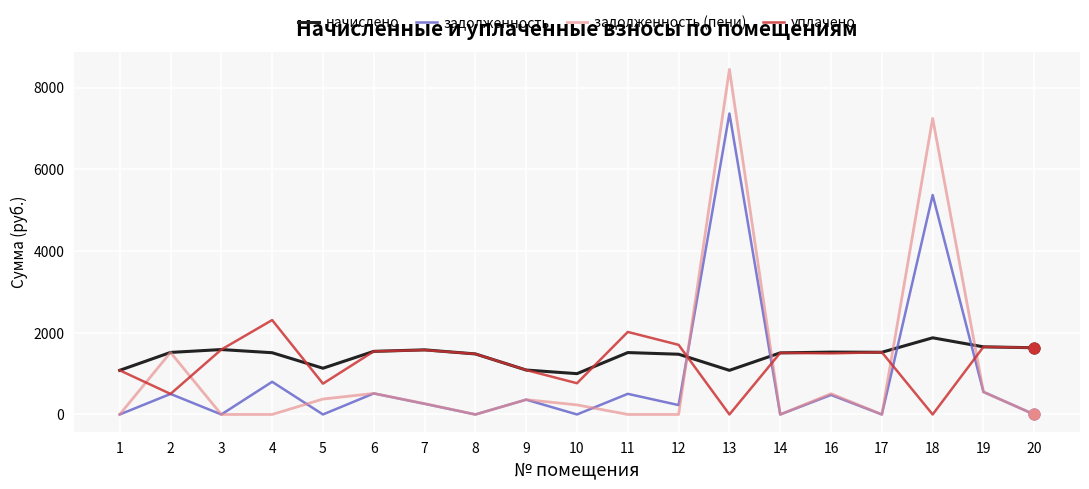

What are all the series names shown in the legend?

начислено, задолженность, задолженность (пени), уплачено